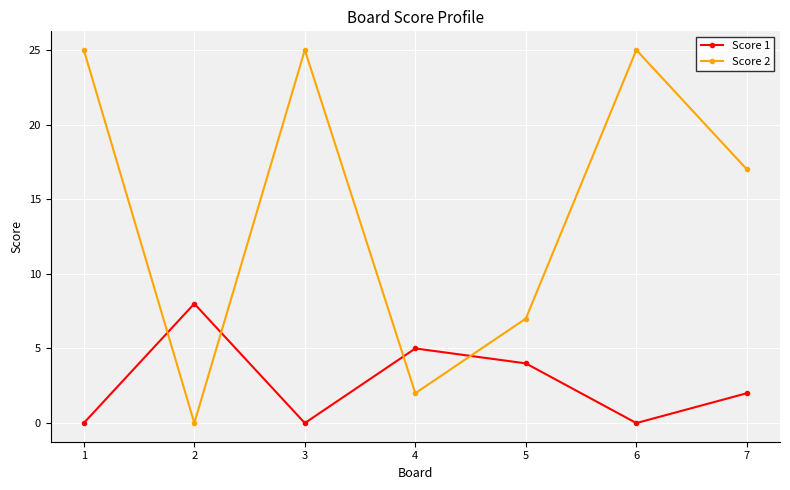

Which series has the largest range (max minus min)?

Score 2